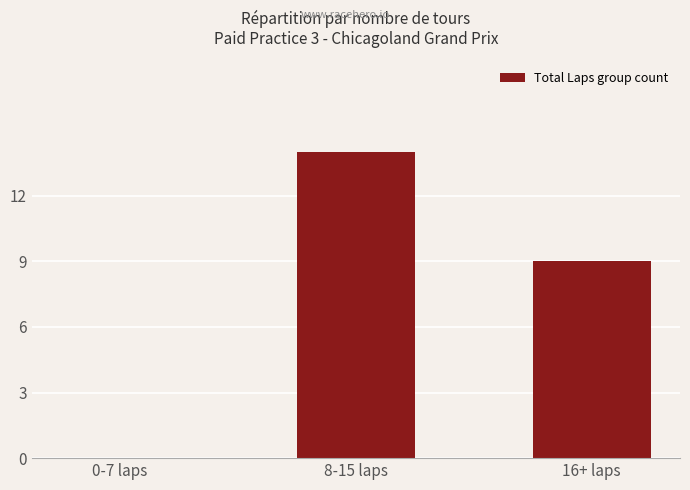

Where is the data nearest to the value 7?

16+ laps